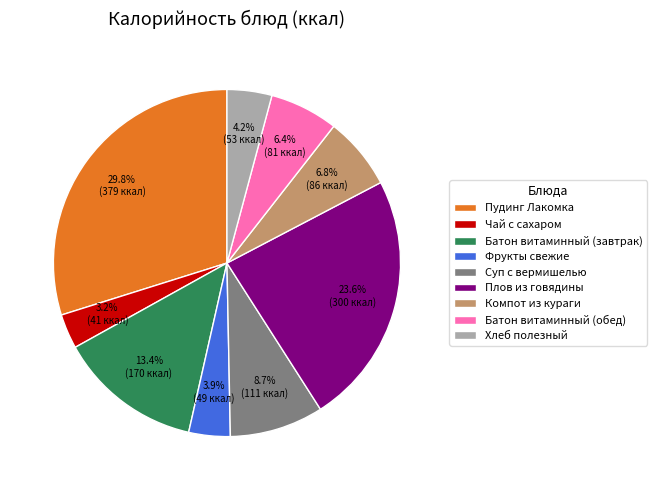

To the nearest percent, what percentage of the pie is Плов из говядины?

24%